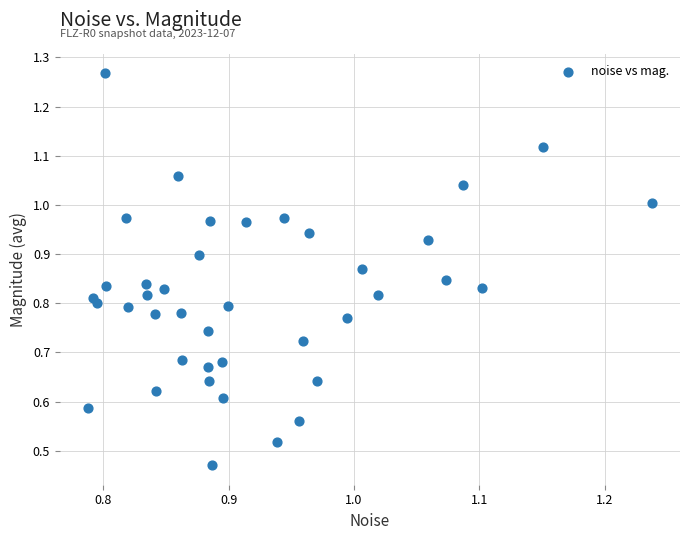

What is the range of X values (max minus min)?

0.4